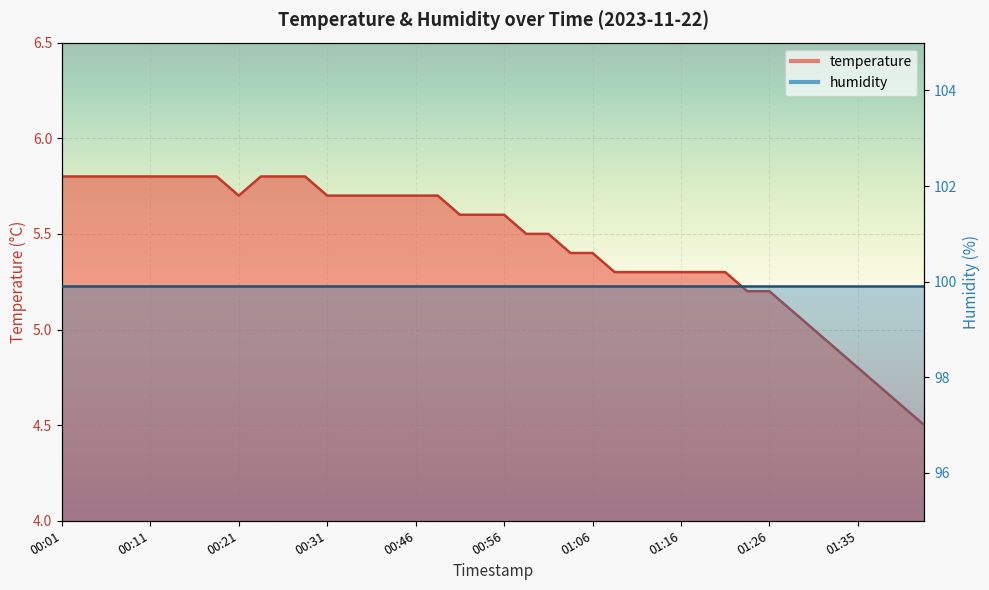

How many data points are above 5?

34